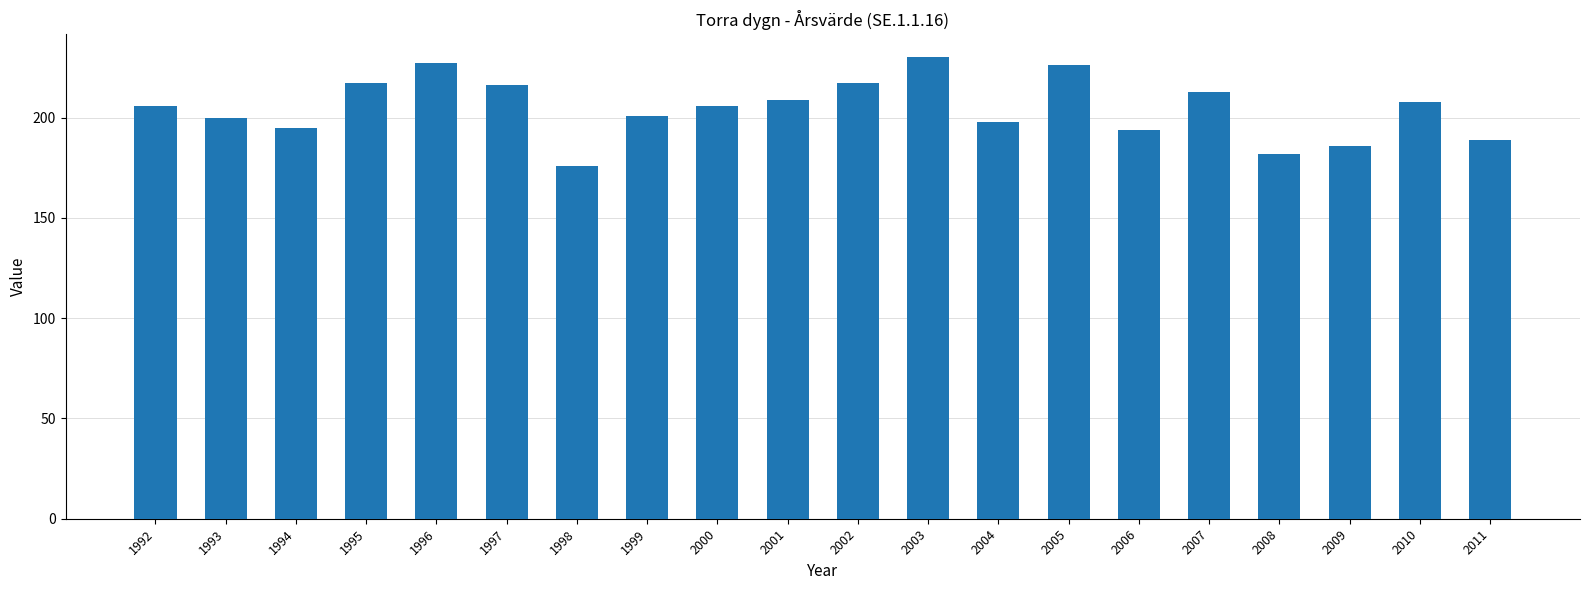

Reading left to right, extract all data points from this chart.

206	200	195	217	227	216	176	201	206	209	217	230	198	226	194	213	182	186	208	189